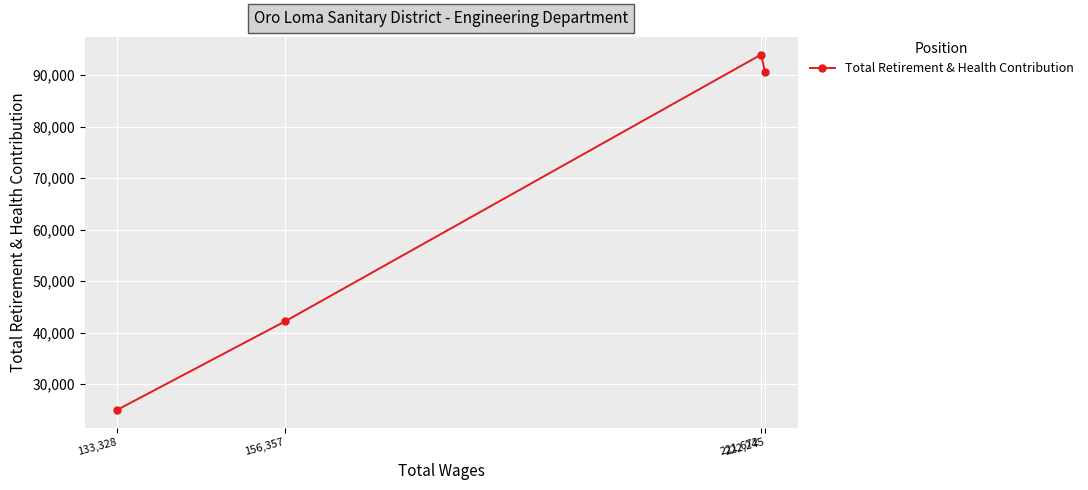

What is the ratio of the value at 221,672 to the value at 156,357?

2.2